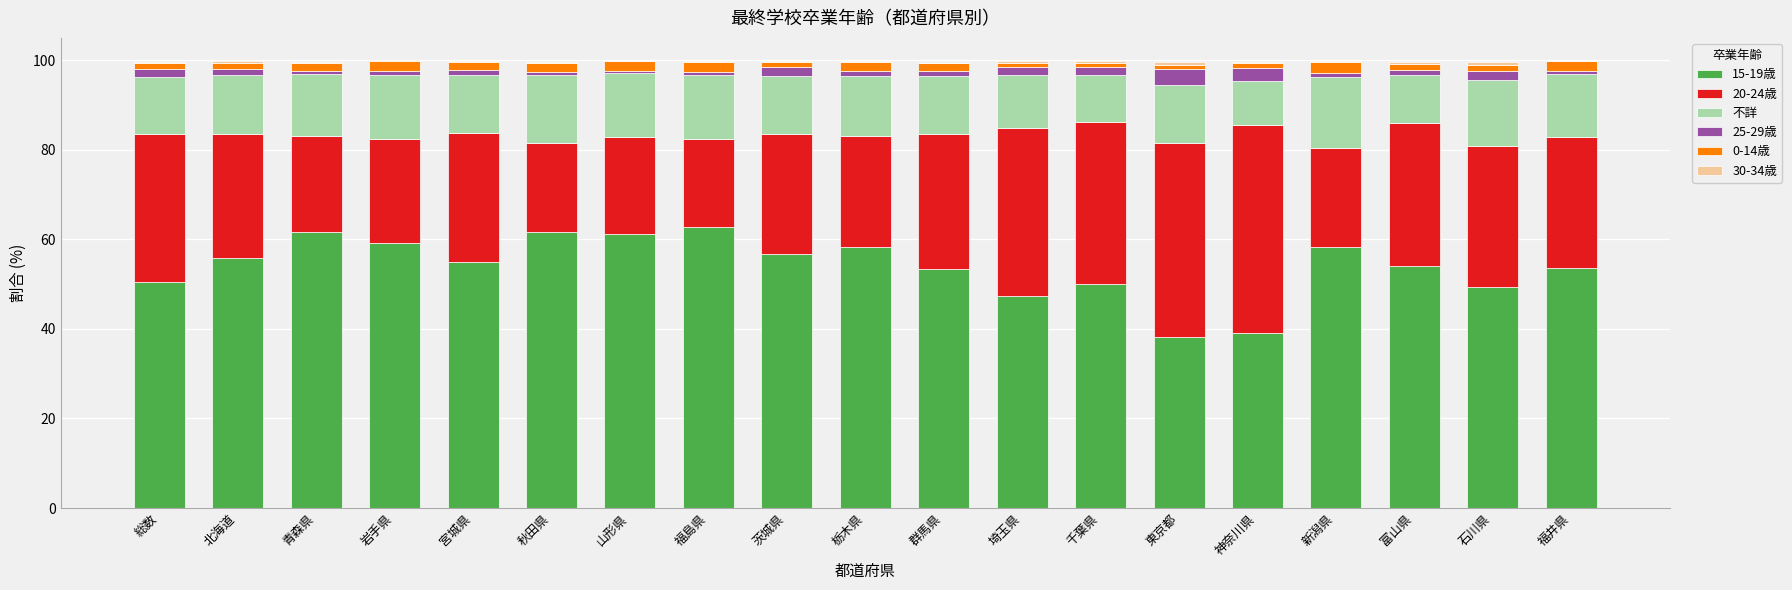

Is it true that 15-19歳 equals 71.0 at 石川県?

False